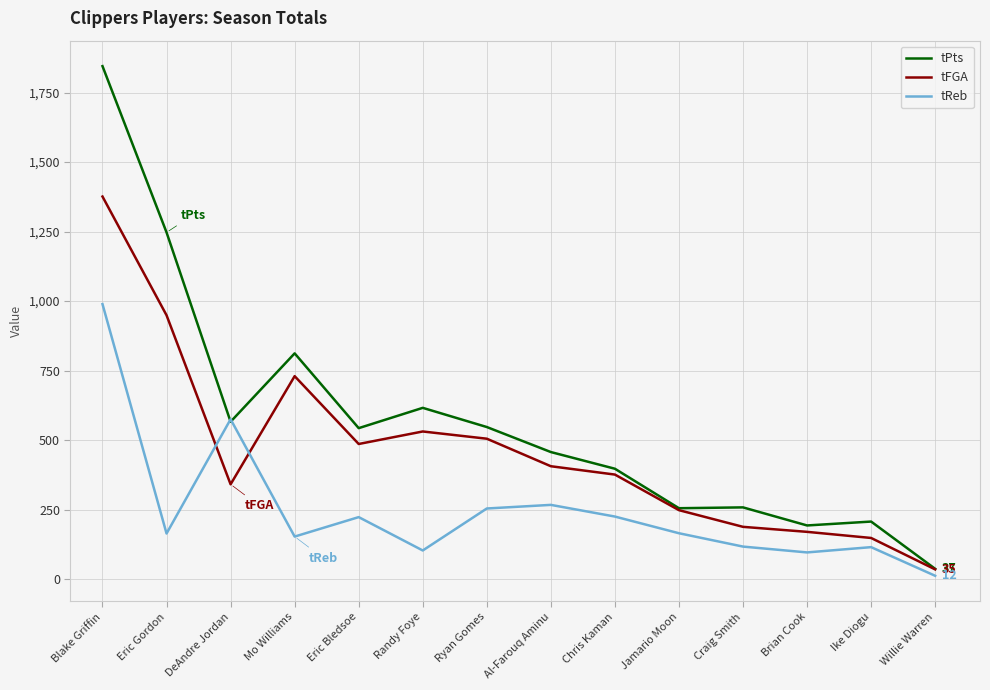

Where do tFGA and tReb first cross each other?

Eric Gordon and DeAndre Jordan